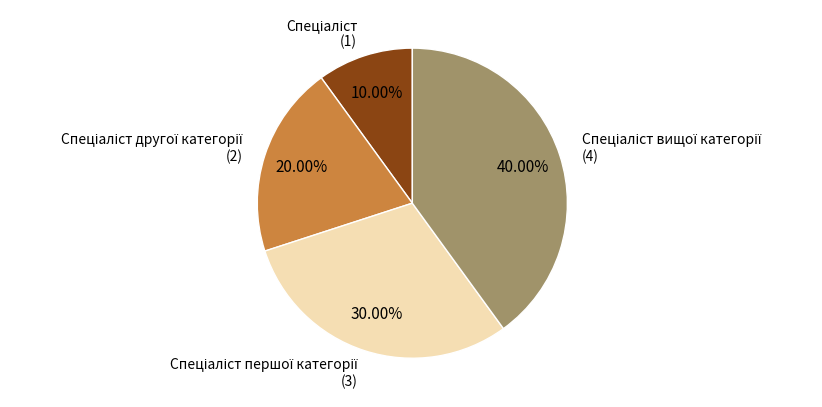

Is there a majority slice in this chart?

No